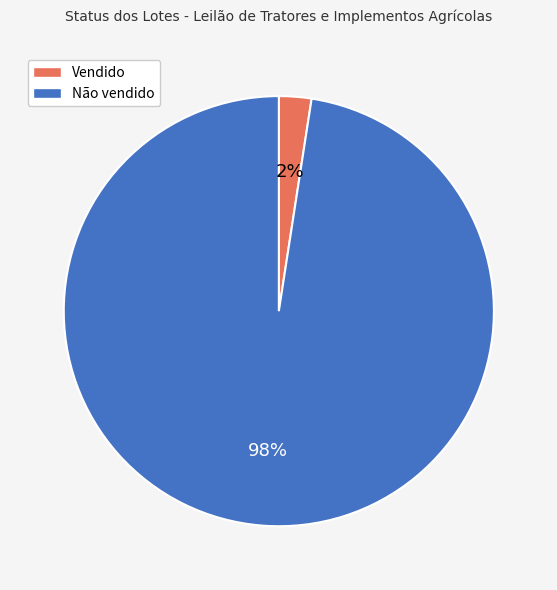

Combined, do Vendido and Não vendido account for over 50%?

Yes